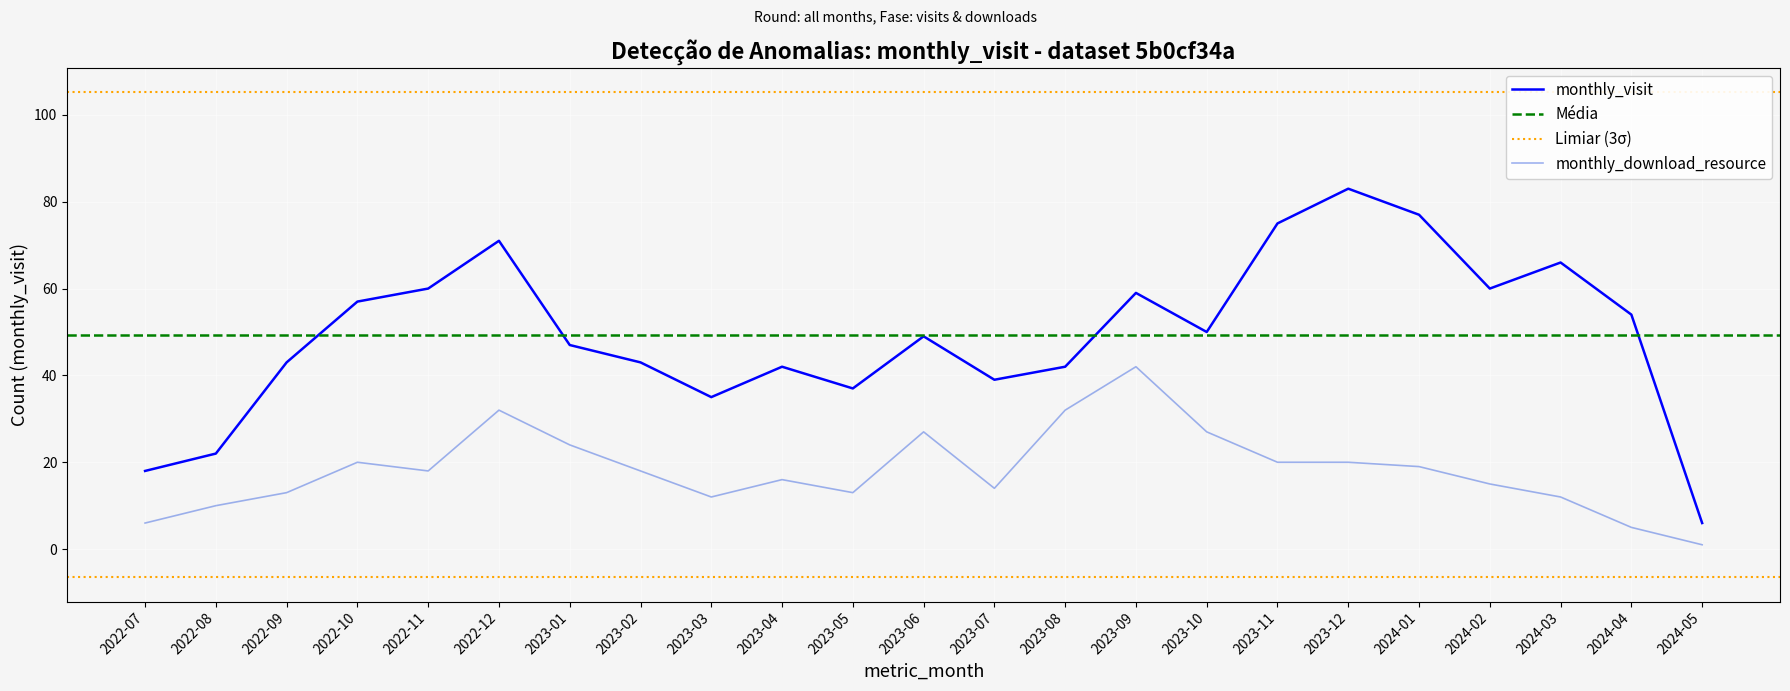

Which series has the largest total across all categories?

monthly_visit